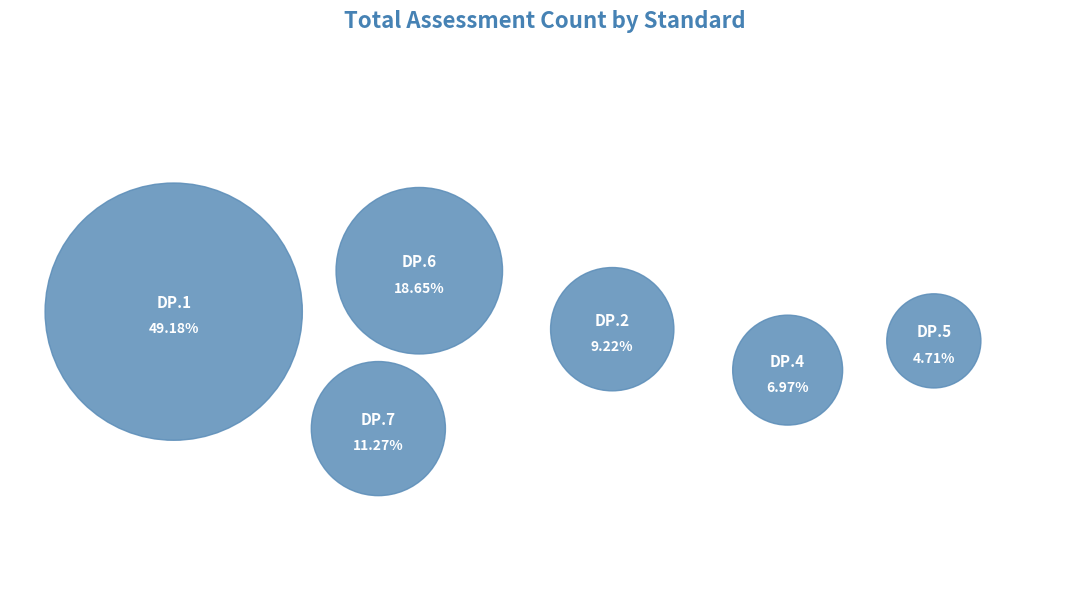

To the nearest percent, what percentage of the pie is FL-FGCU-COE-2011-DP.6?

19%